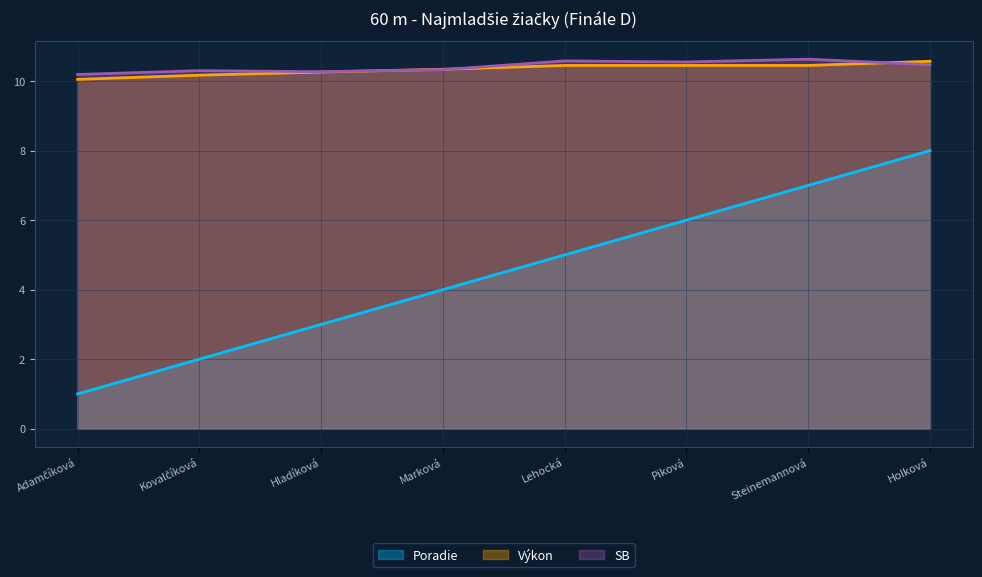

What position from the right is Lehocká?

4